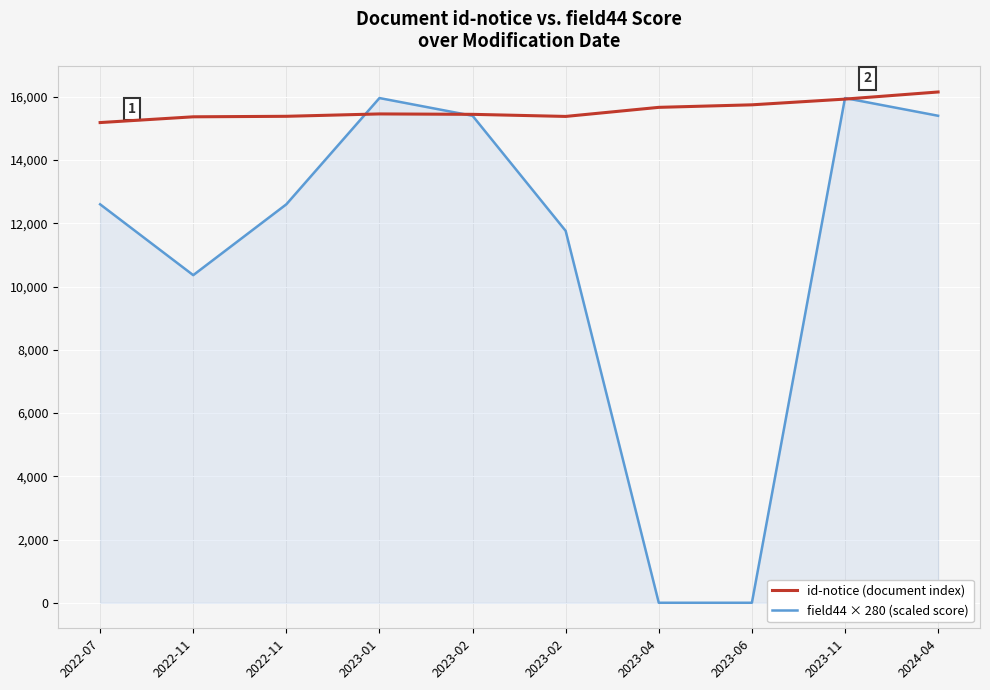

What are all the series names shown in the legend?

id-notice (document index), field44 × 280 (scaled score)